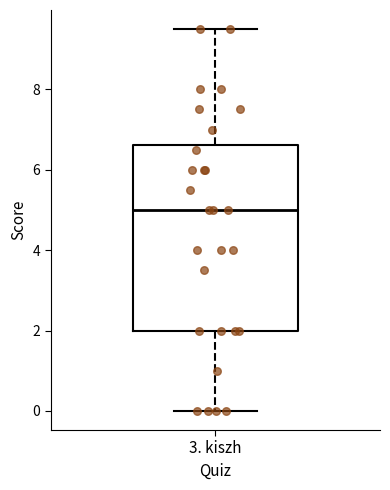

Where is the lower edge of the box for 3. kiszh on the y-axis? The values are not printed on the chart, so give them approximately, as read against the axis.

2.0